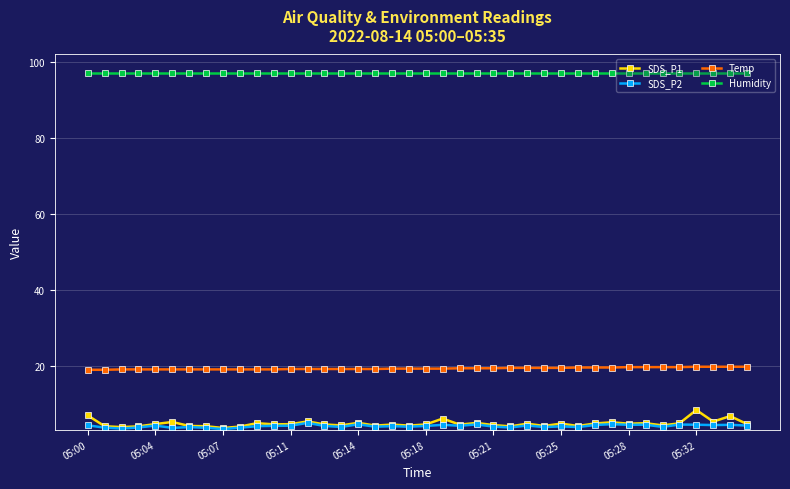

At how many categories does at least one series exceed 96?

40